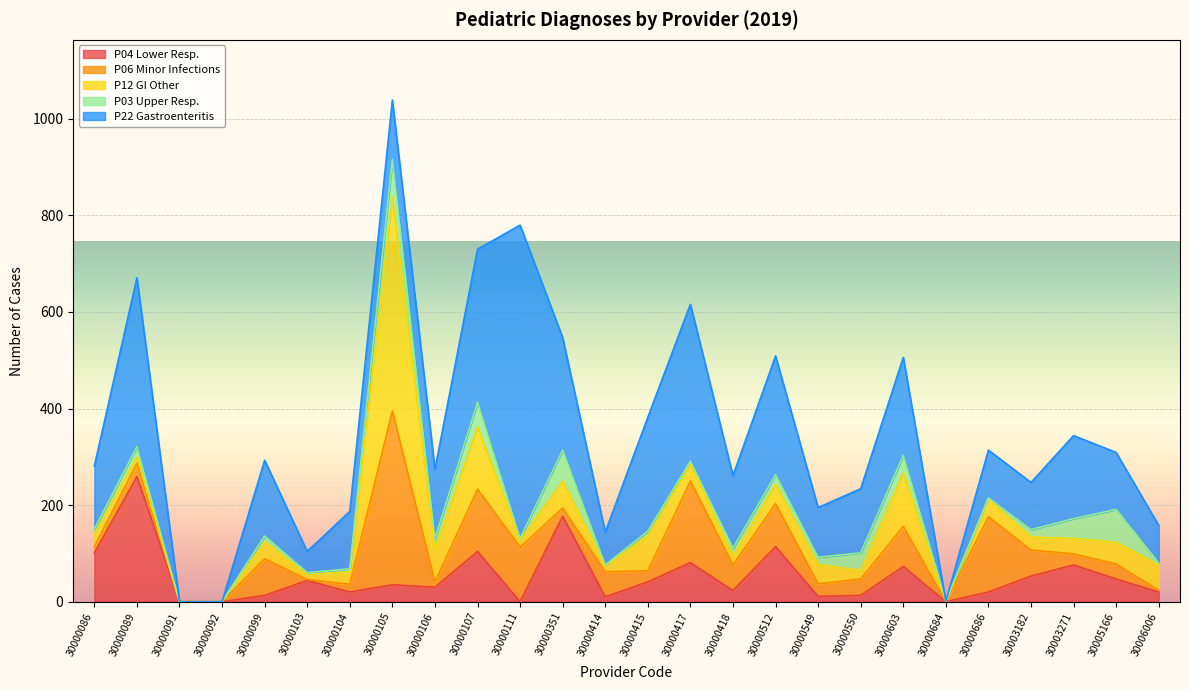

Which category has the lowest value in the P06 MALE INFEKCJE series?

30000091